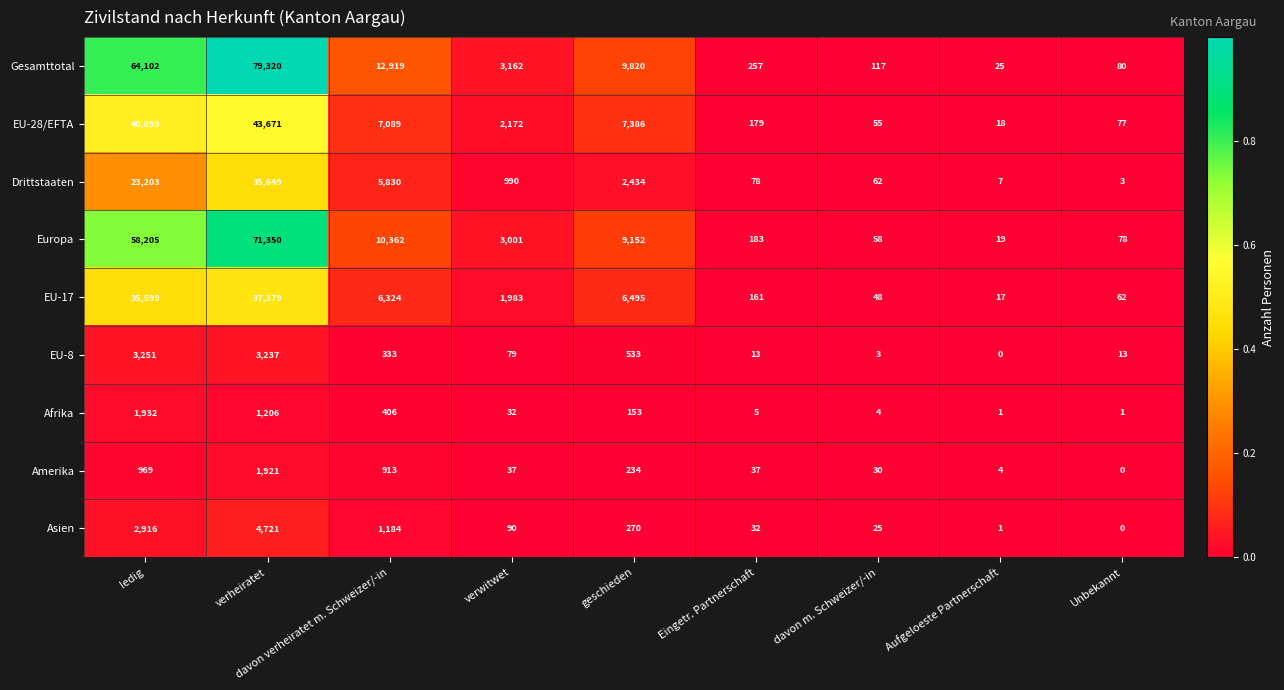

What is the sum of all EU-17 values?

88068